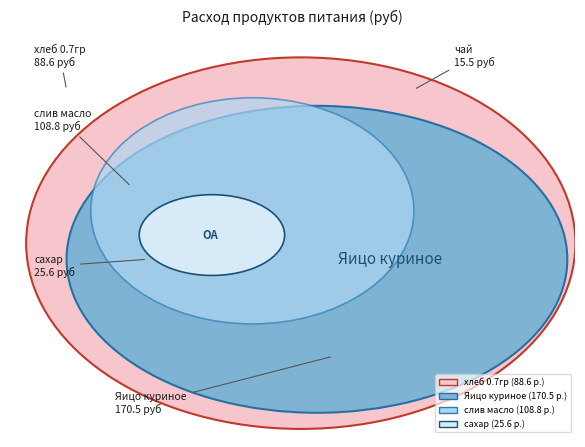

Is the sum of хлеб 0.7гр and слив масло greater than half?

No